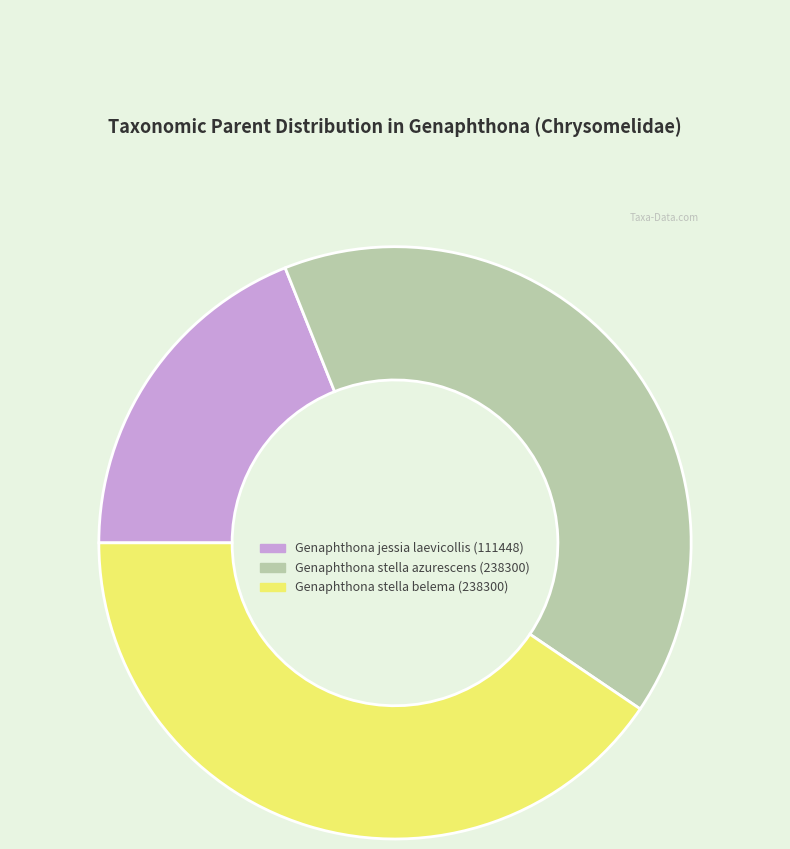

Is there a majority slice in this chart?

No